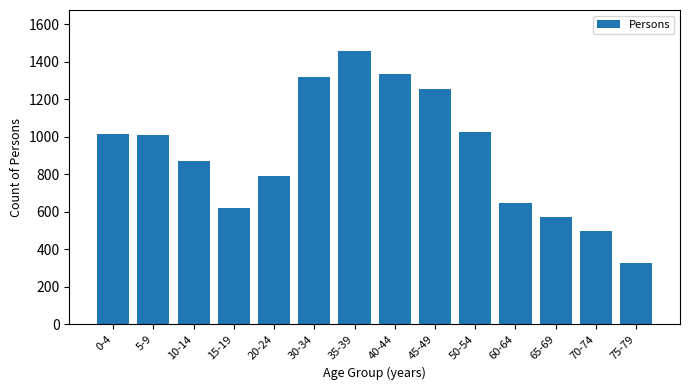

Which category has the highest value across all series?

35-39